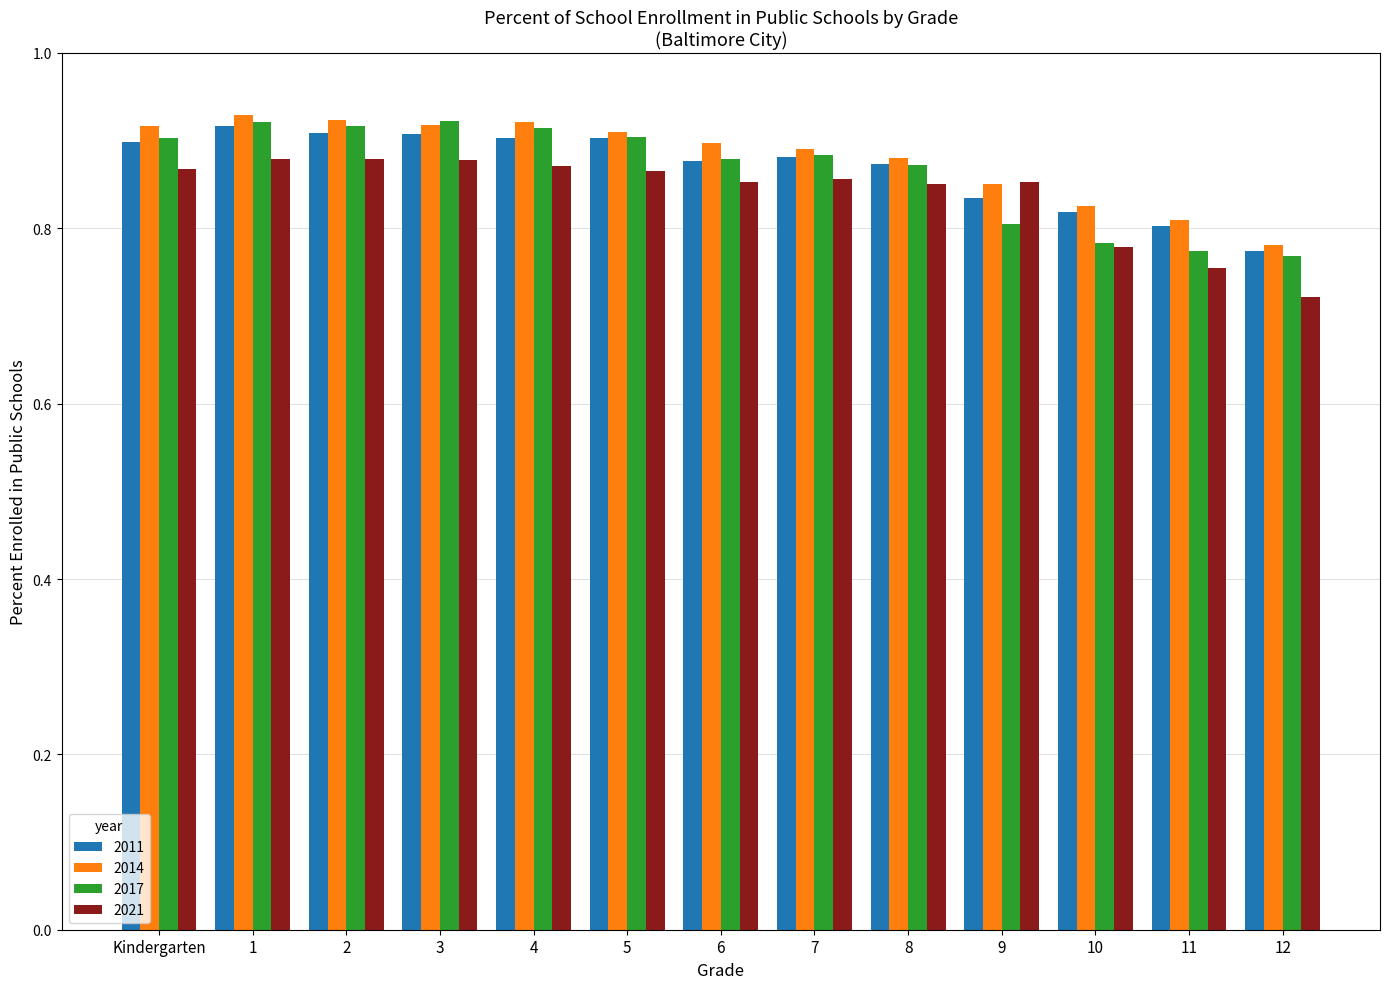

Between 6 and 11, which series saw the biggest shift?

2017